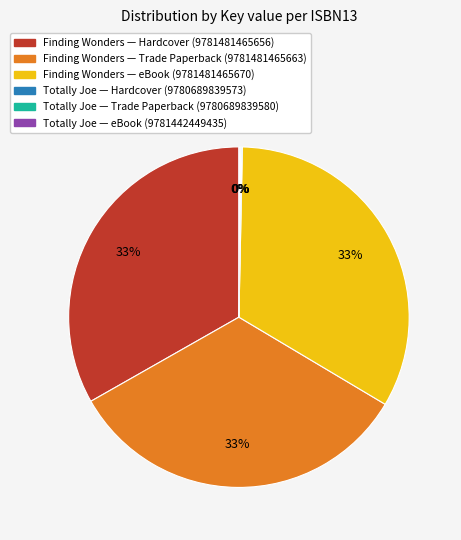

Does any single category account for the majority?

No